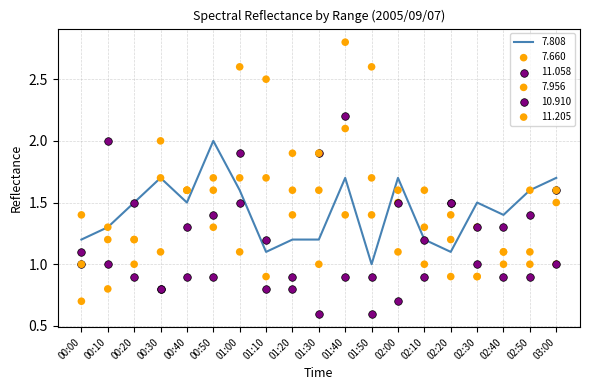

Which series has the widest spread of Y values?

11.205